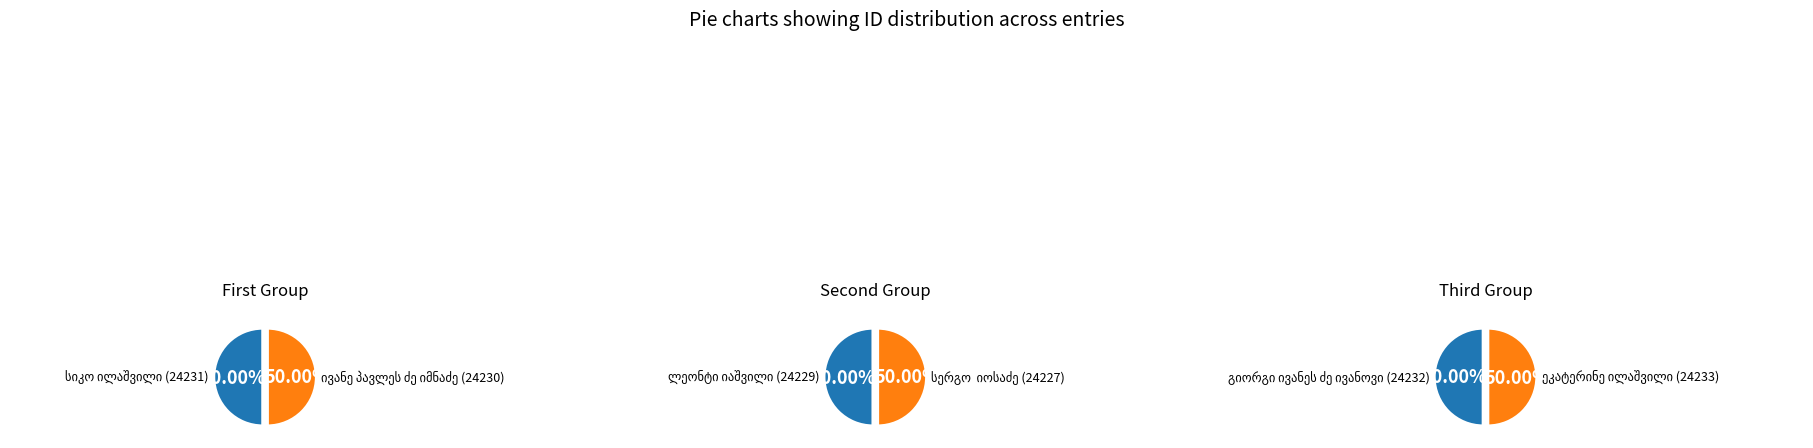

Combined, do ივანე საჩინოს ძე იოსელიანი and ივანე პავლეს ძე იმნაძე account for over 50%?

No